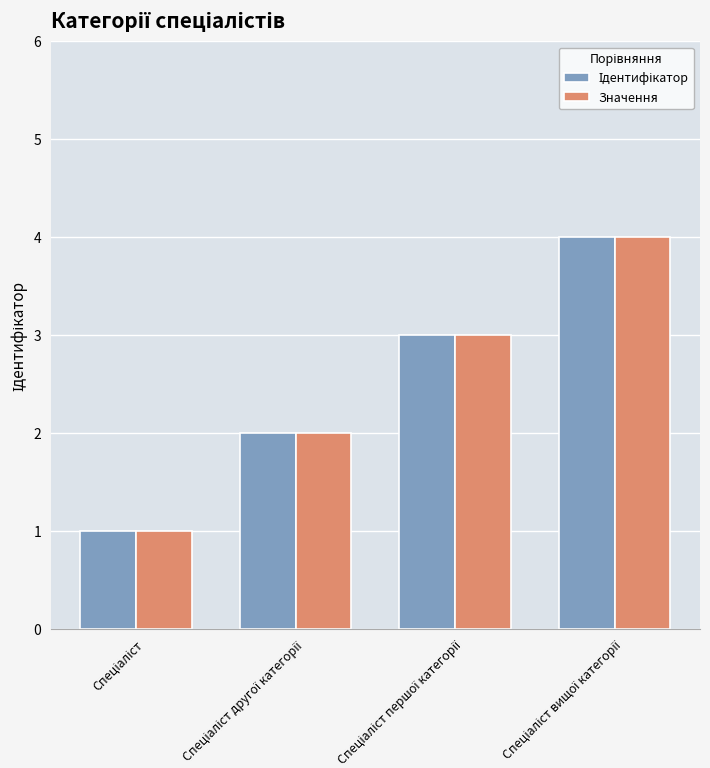

What is the highest value of the Значення series?

4